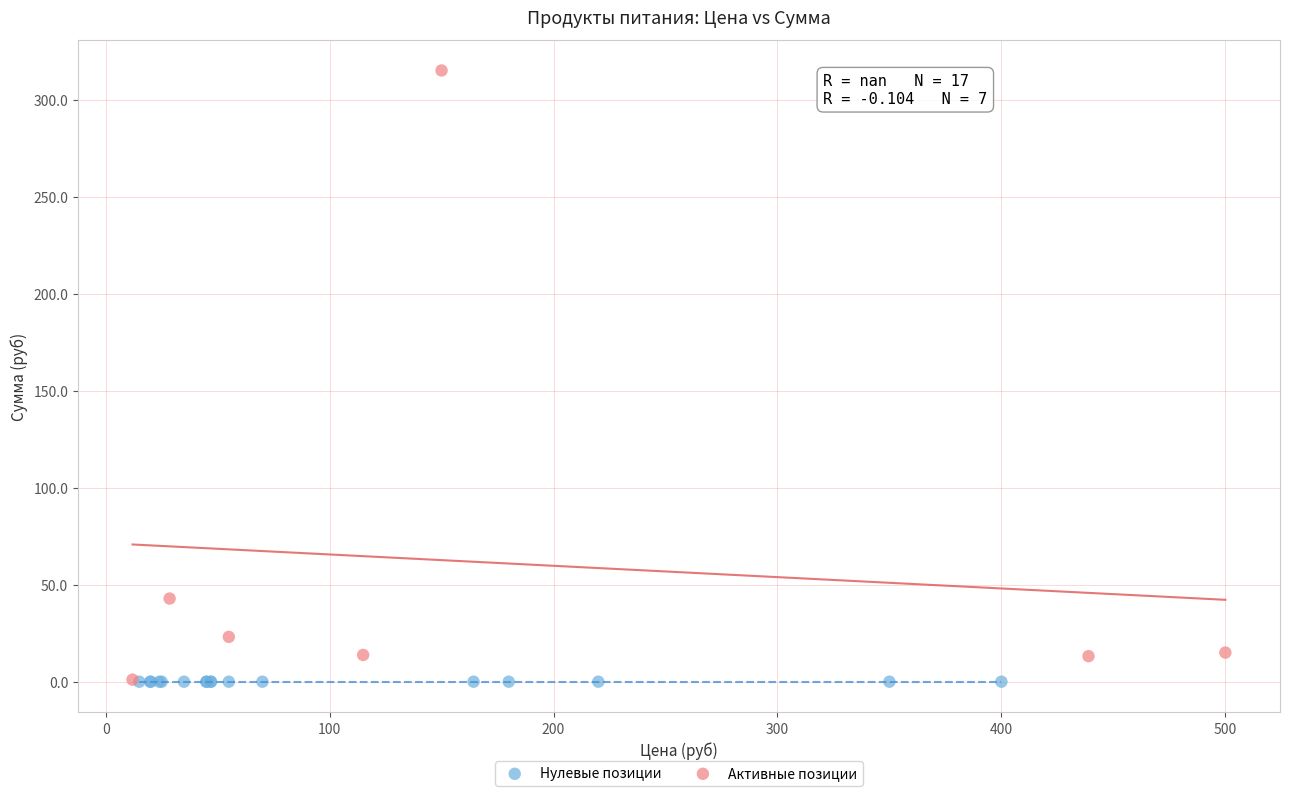

Which series contains the highest Y value?

Активные позиции